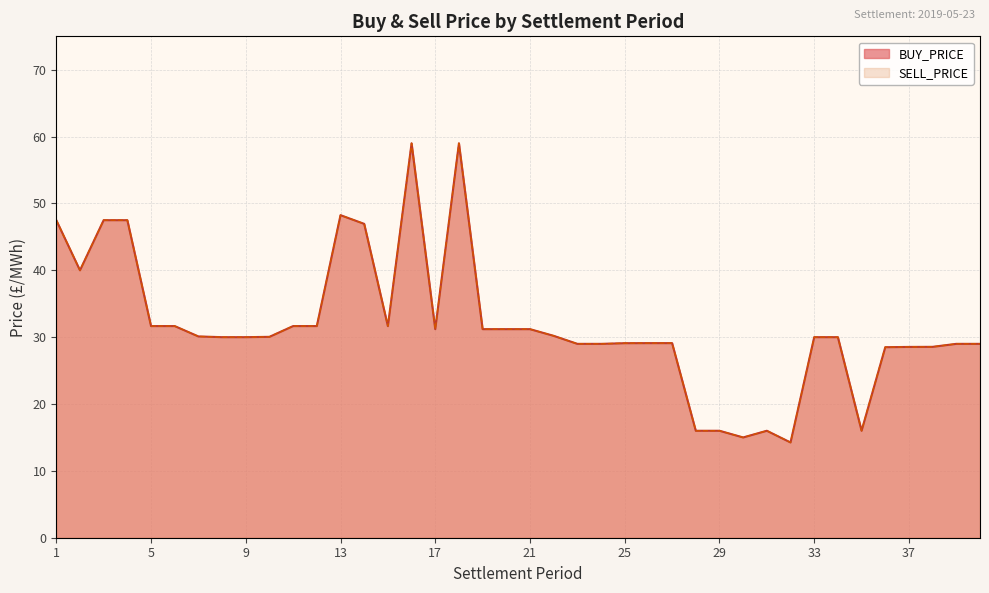

The BUY_PRICE series shows 29.0 at 39. True or false?

True